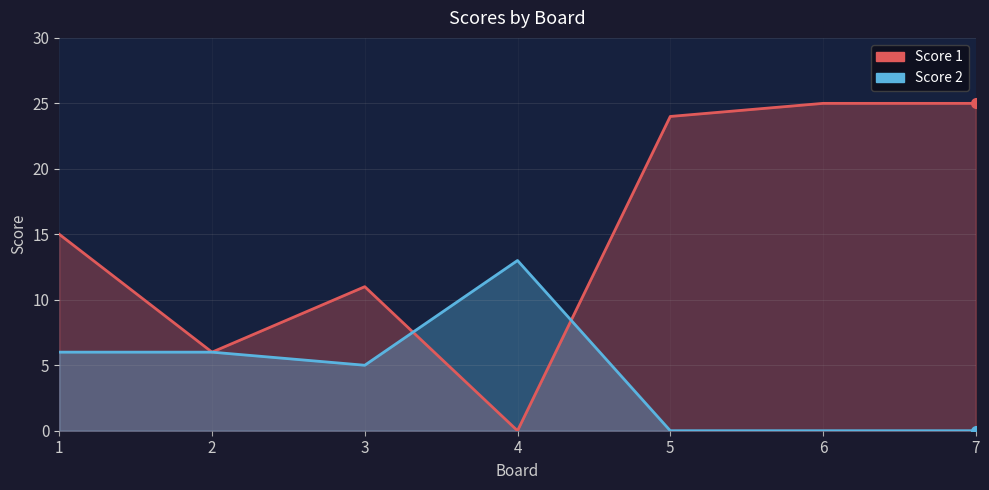

Which series ends up on top after the final intersection of Score 2 and Score 1?

Score 1